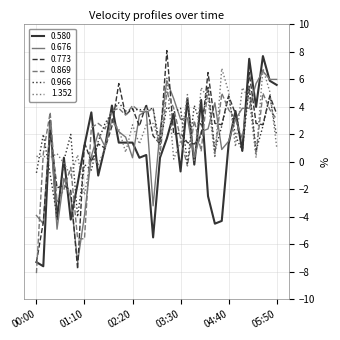

What is the minimum value shown in the chart?

-8.1